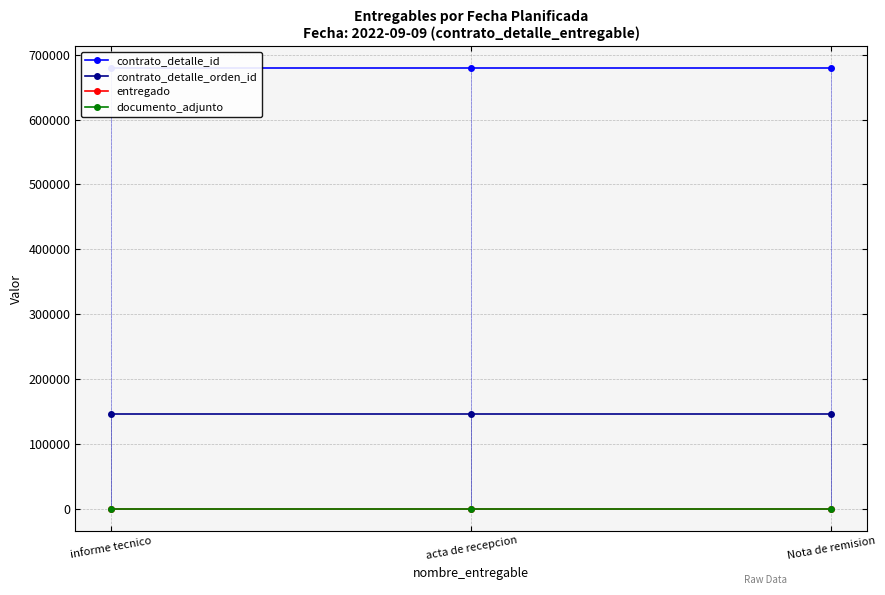

What position from the right is informe tecnico?

3